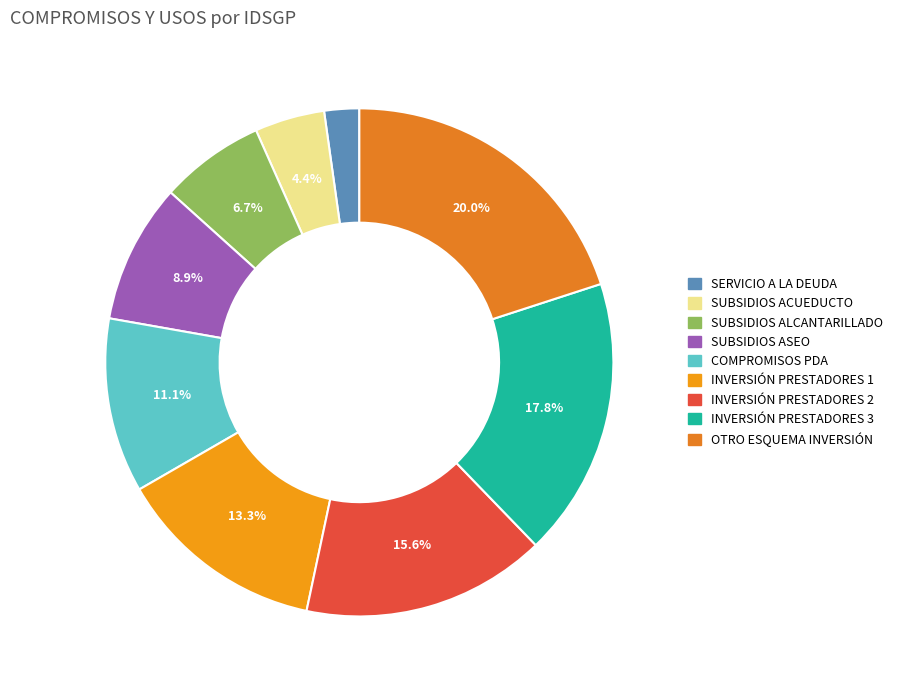

Is there any slice that represents more than half of the pie?

No